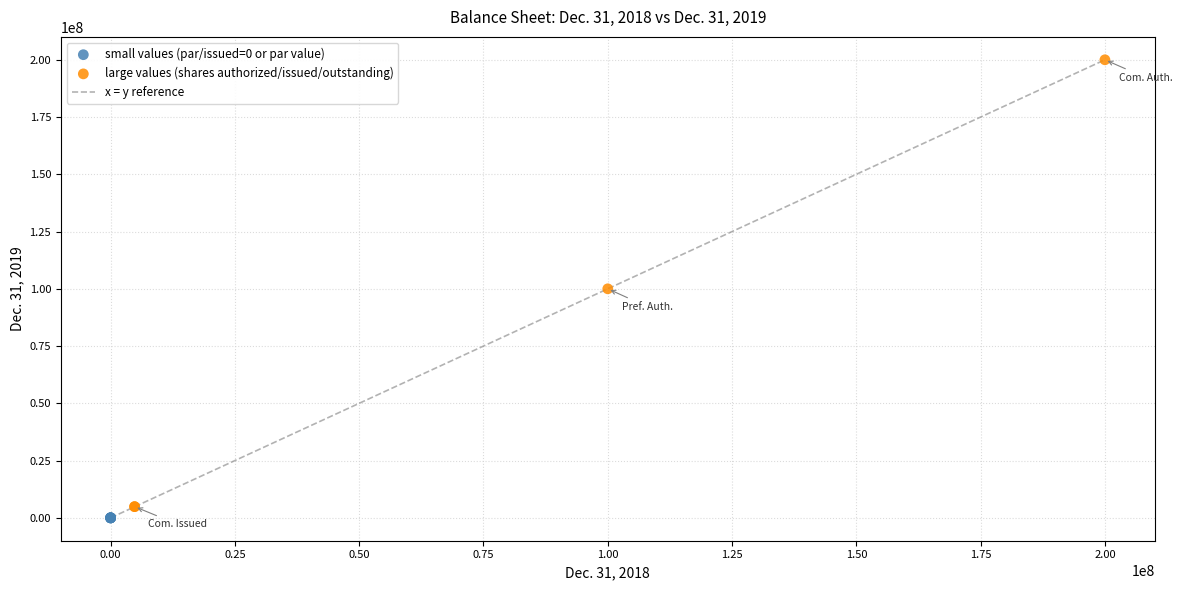

Which series contains the highest Y value?

large values (shares authorized/issued/outstanding)